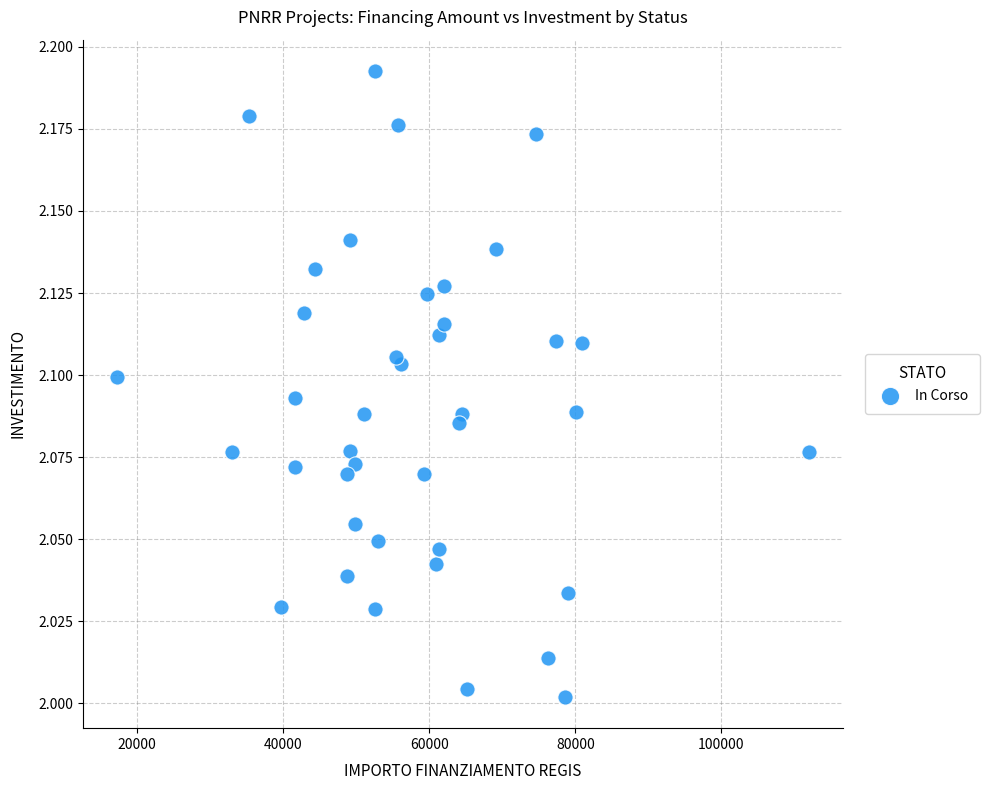

What is the range of X values (max minus min)?

94665.7